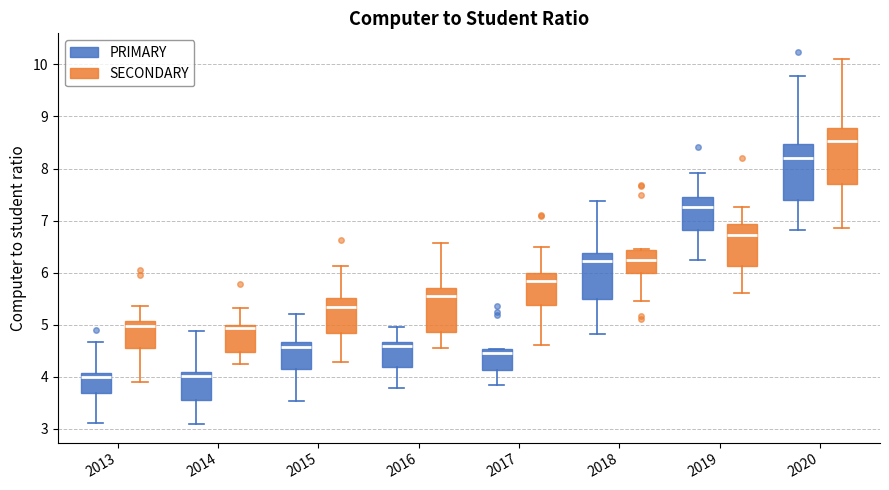

Reading left to right, read every box against the y-axis: the position of its median line, the range the box covers, and the ends of its whiskers. The values are not printed on the chart, so give them approximately, as read against the axis.

2013 (PRIMARY): median 4.0, box 3.7 to 4.1, whiskers 3.1 to 4.7
2013 (SECONDARY): median 5.0, box 4.5 to 5.1, whiskers 3.9 to 5.4
2014 (PRIMARY): median 4.0, box 3.5 to 4.1, whiskers 3.1 to 4.9
2014 (SECONDARY): median 4.9, box 4.5 to 5.0, whiskers 4.2 to 5.3
2015 (PRIMARY): median 4.6, box 4.2 to 4.7, whiskers 3.5 to 5.2
2015 (SECONDARY): median 5.3, box 4.8 to 5.5, whiskers 4.3 to 6.1
2016 (PRIMARY): median 4.6, box 4.2 to 4.7, whiskers 3.8 to 5.0
2016 (SECONDARY): median 5.5, box 4.9 to 5.7, whiskers 4.6 to 6.6
2017 (PRIMARY): median 4.5 (just below the box's upper edge), box 4.1 to 4.5, whiskers 3.8 to 4.5
2017 (SECONDARY): median 5.8, box 5.4 to 6.0, whiskers 4.6 to 6.5
2018 (PRIMARY): median 6.2, box 5.5 to 6.4, whiskers 4.8 to 7.4
2018 (SECONDARY): median 6.2, box 6.0 to 6.4, whiskers 5.4 to 6.4
2019 (PRIMARY): median 7.3, box 6.8 to 7.5, whiskers 6.2 to 7.9
2019 (SECONDARY): median 6.7, box 6.1 to 6.9, whiskers 5.6 to 7.3
2020 (PRIMARY): median 8.2, box 7.4 to 8.5, whiskers 6.8 to 9.8
2020 (SECONDARY): median 8.5, box 7.7 to 8.8, whiskers 6.9 to 10.1